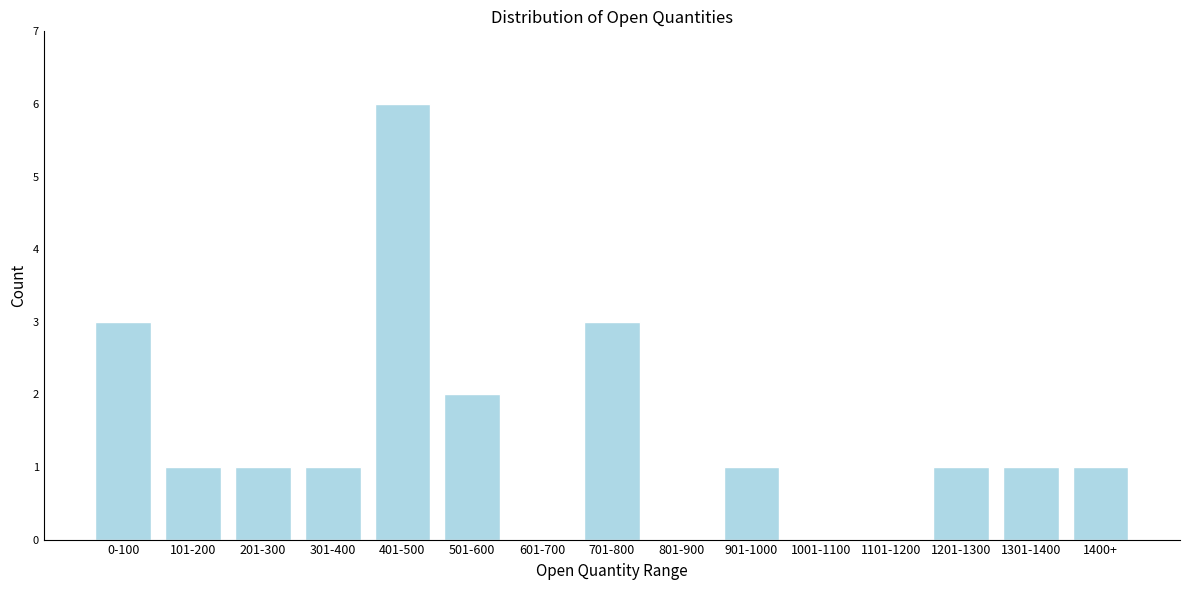

Reading left to right, what are all the values shown in this chart?

0-100=3	101-200=1	201-300=1	301-400=1	401-500=6	501-600=2	601-700=0	701-800=3	801-900=0	901-1000=1	1001-1100=0	1101-1200=0	1201-1300=1	1301-1400=1	1400+=1